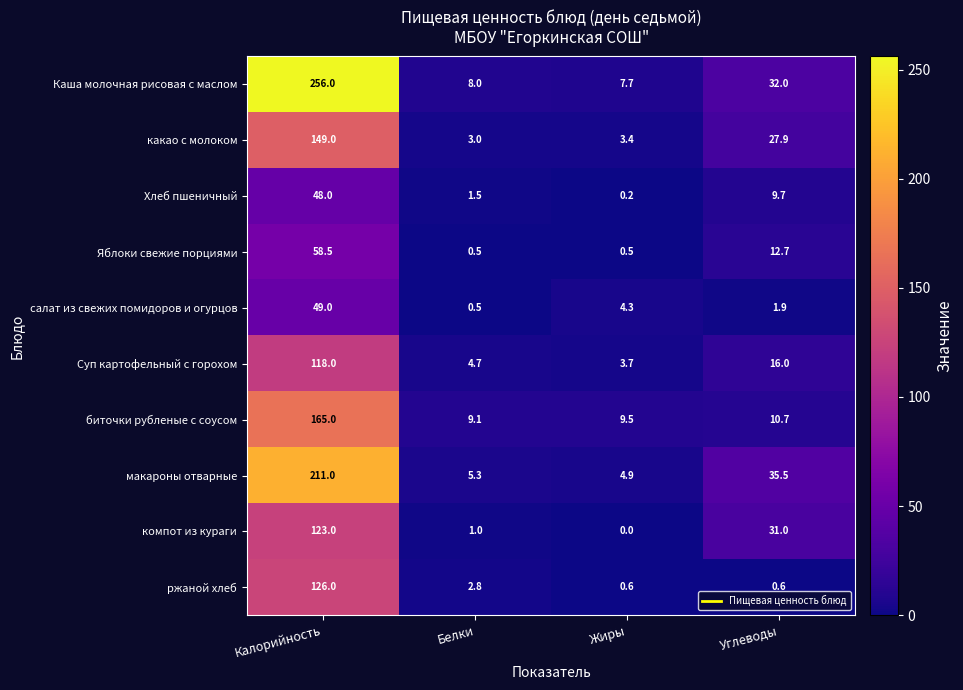

Which series changed the most between Белки and Жиры?

салат из свежих помидоров и огурцов